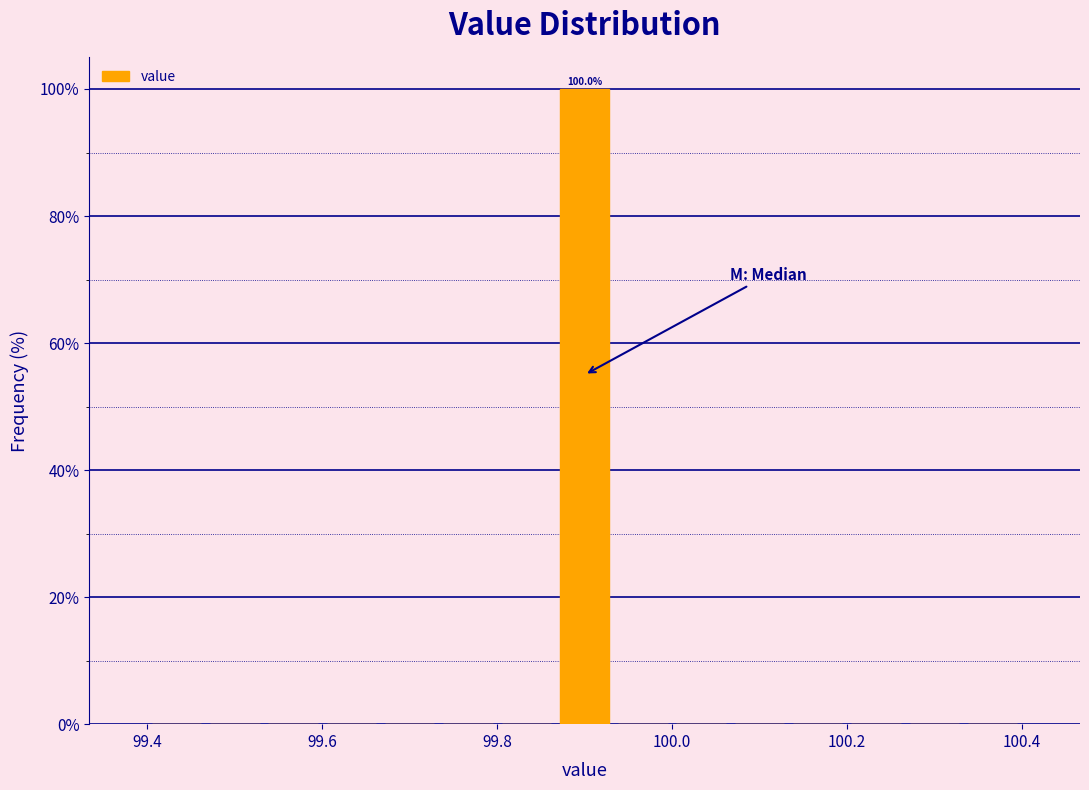

Read against the x-axis, roughly where is the centre of the tallest bar?

99.90